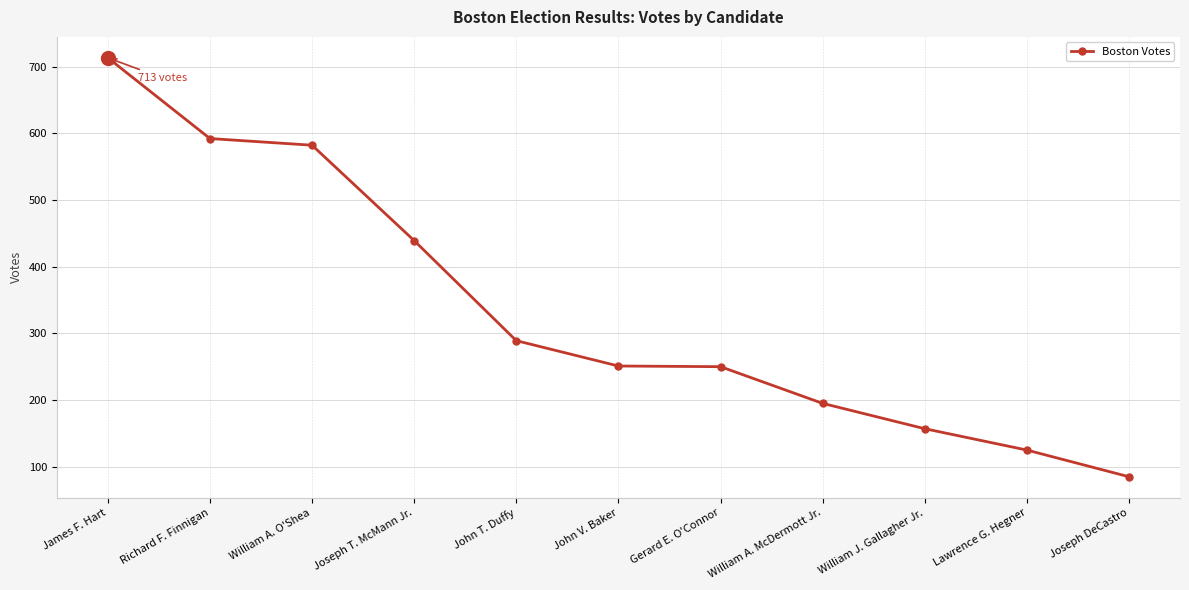

What is the change in value from William J. Gallagher Jr. to Joseph DeCastro?

-72